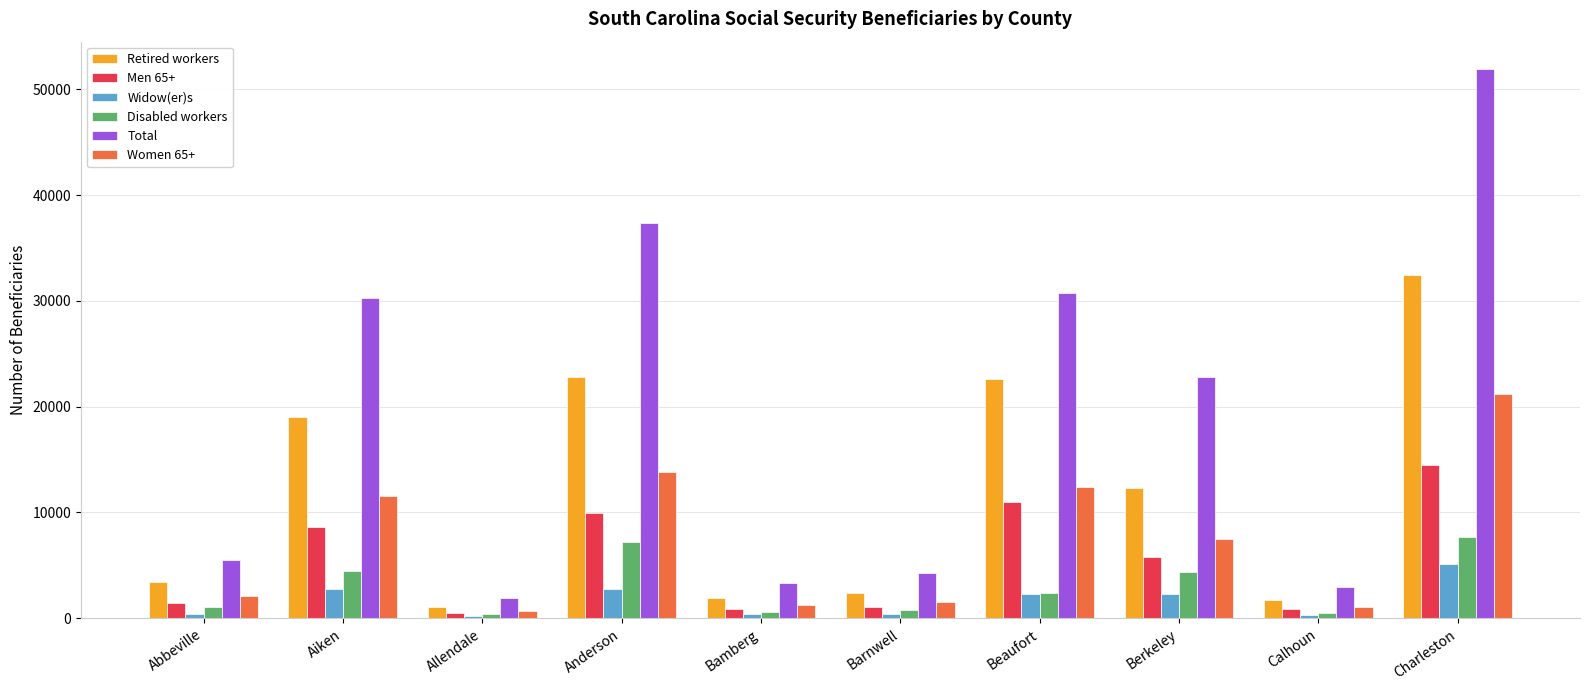

What is the value of the Men 65+ bar at the 4th from the left?

9905